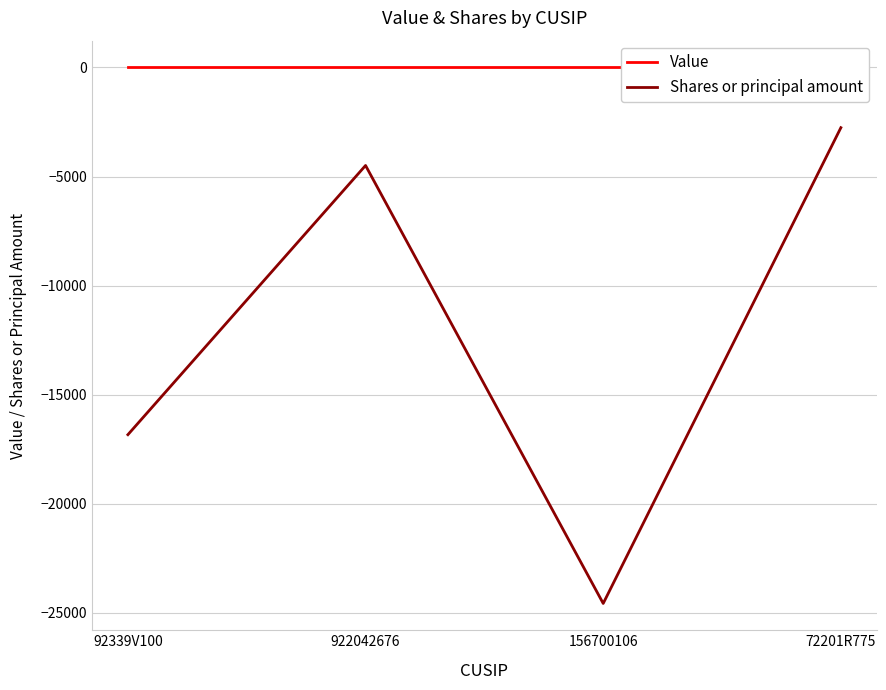

How many distinct data groups are displayed?

2